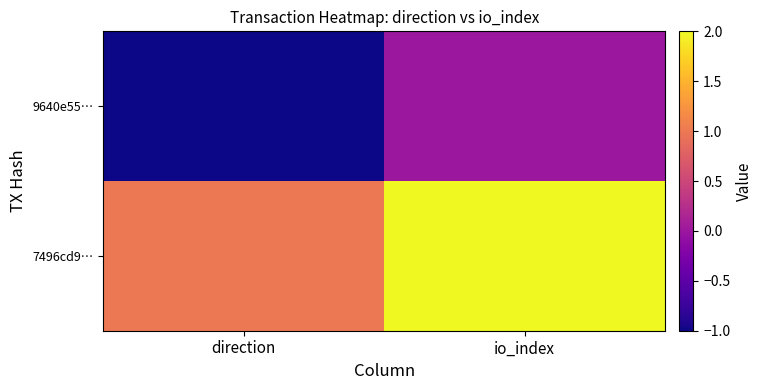

Reading right to left, list all the values displayed in this chart.

9640e55…: io_index=0	direction=-1
7496cd9…: io_index=2	direction=1